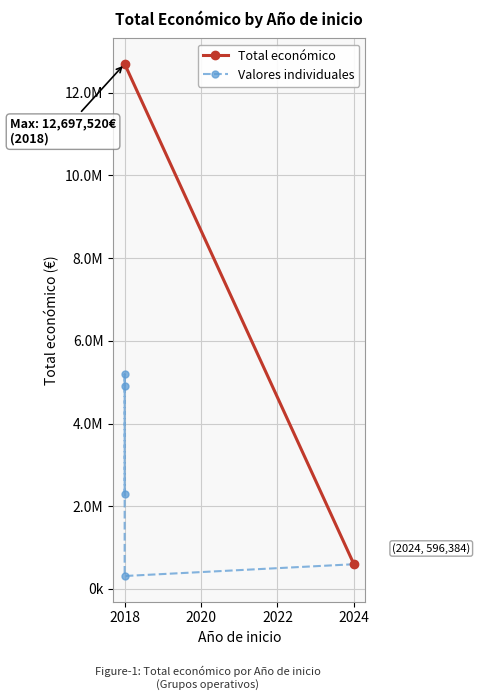

Is this an area chart (filled region under the line)?

No